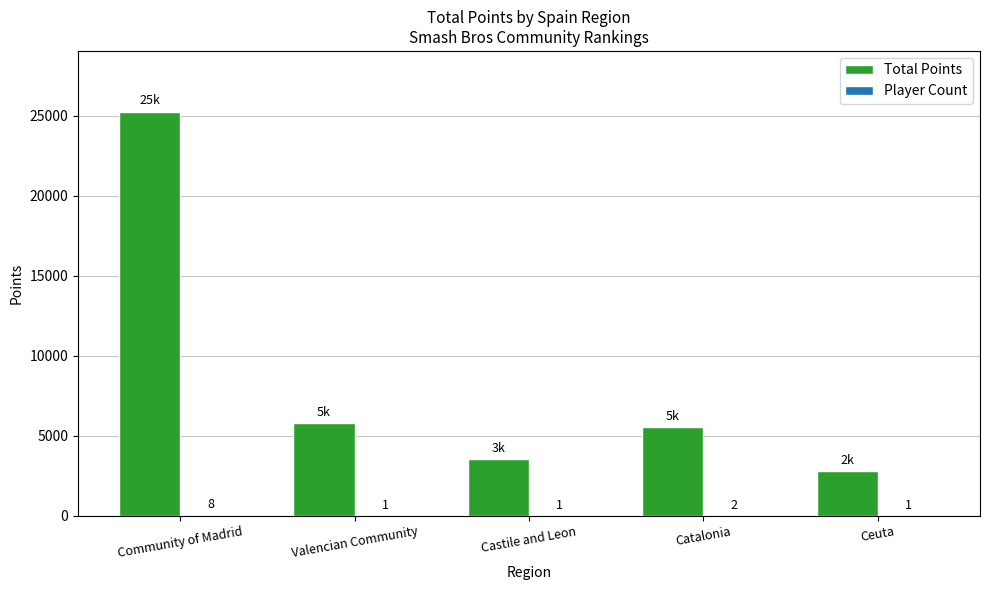

At which label is Total Points closest to 14020?

Valencian Community